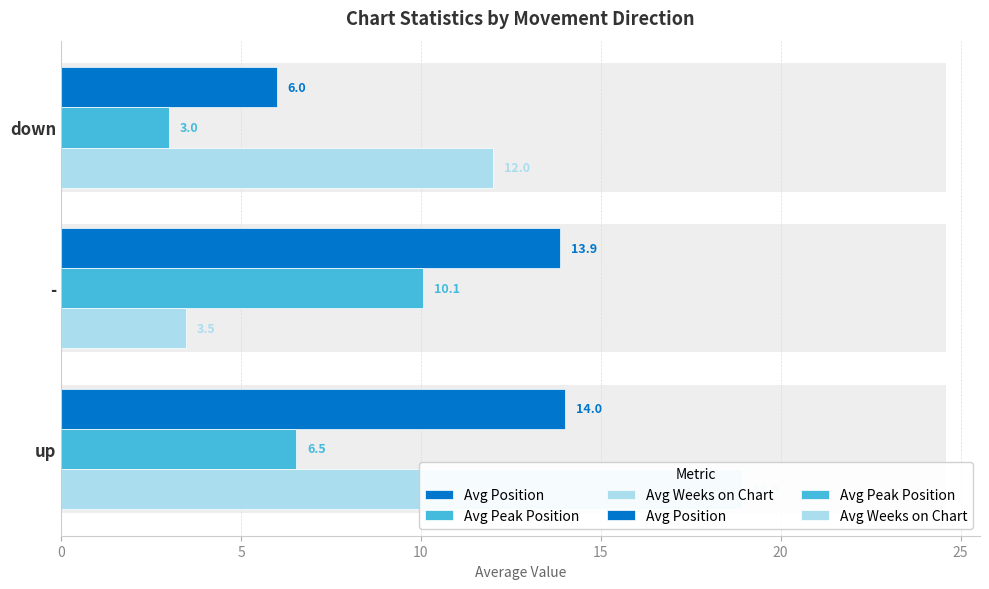

Is the value of Avg Position at up greater than the value of Avg Weeks on Chart at -?

Yes